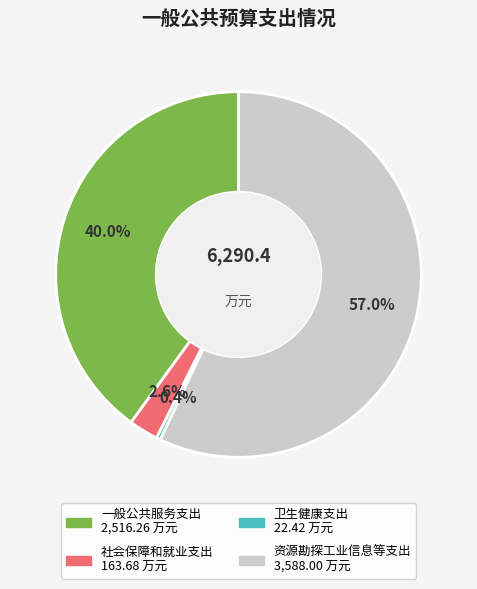

Is there a majority slice in this chart?

Yes